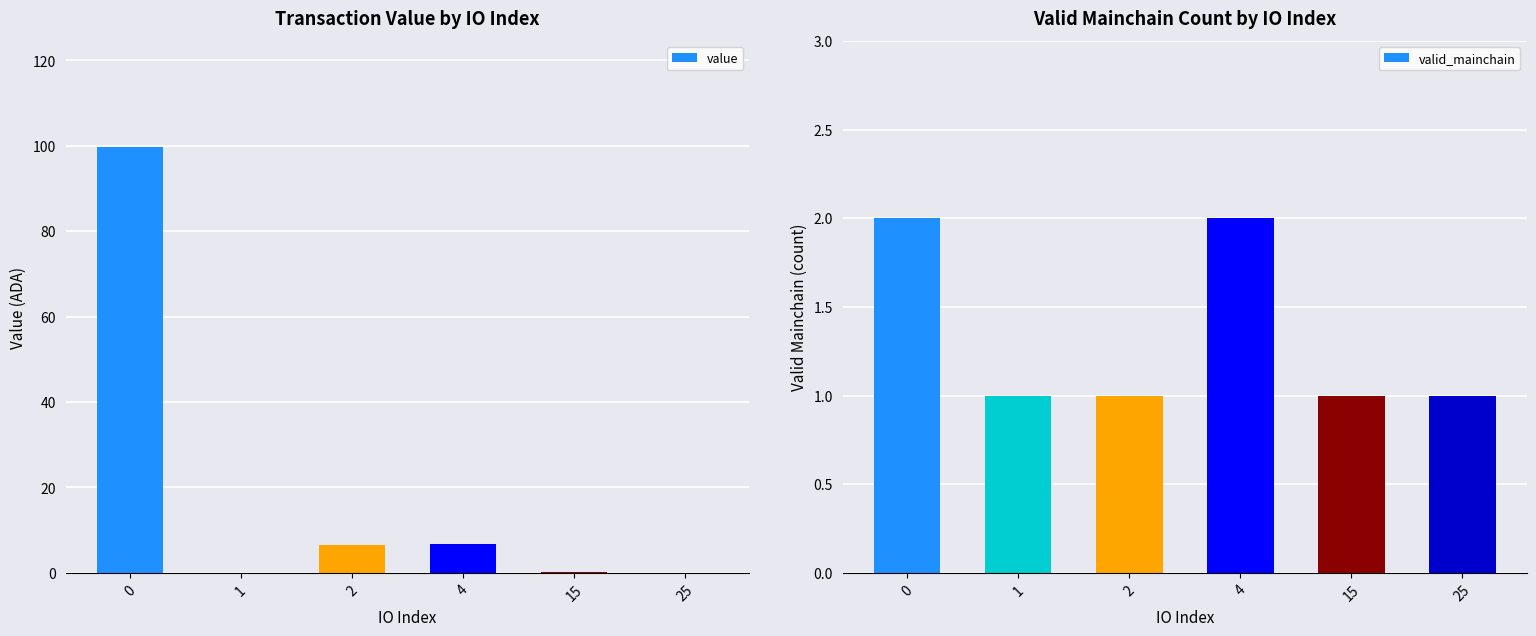

Read the value value at 4.

6.7